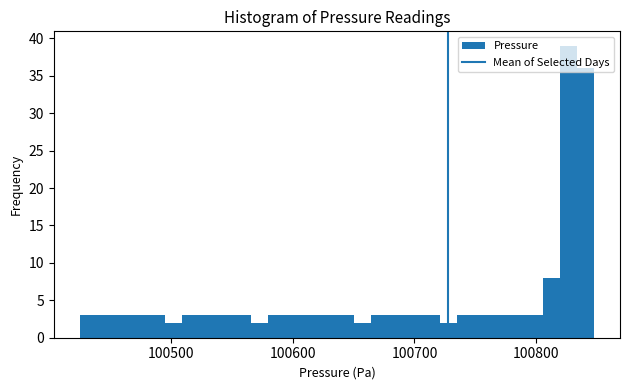

Read against the x-axis, roughly where is the centre of the tallest bar?

100830